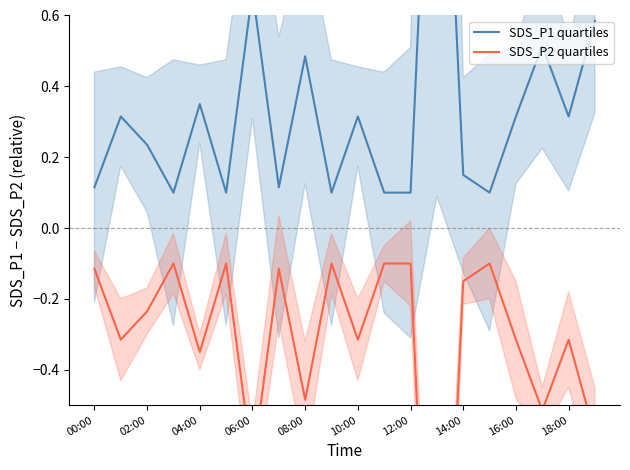

The value of SDS_P2 quartiles at 14:00 is -0.1. True or false?

False